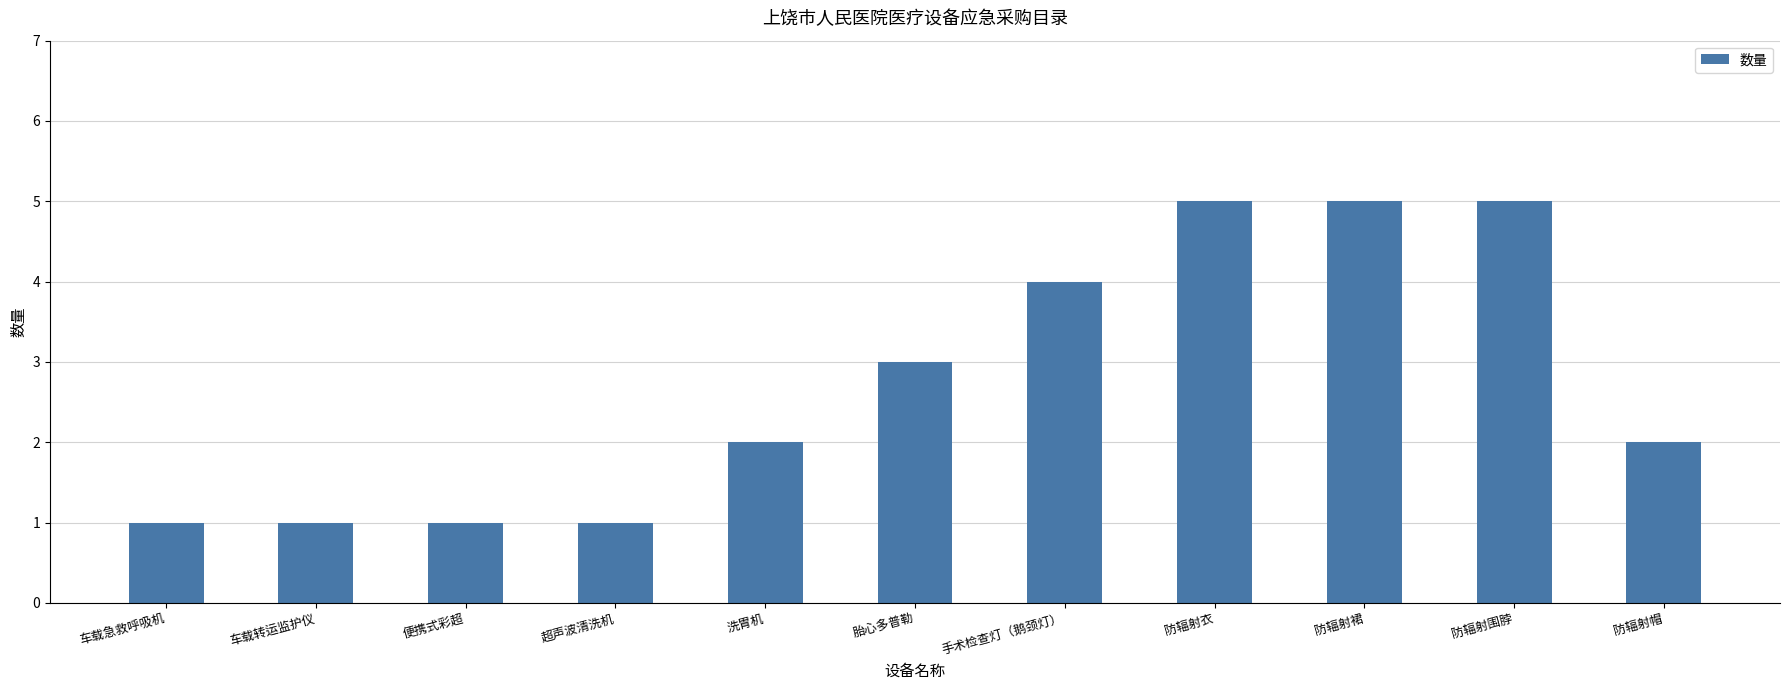

What is the value of the 7th bar from the left?

4